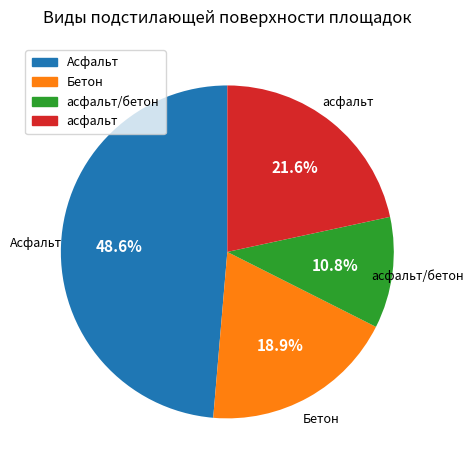

Rank the categories by value from highest to lowest.

Асфальт, асфальт, Бетон, асфальт/бетон